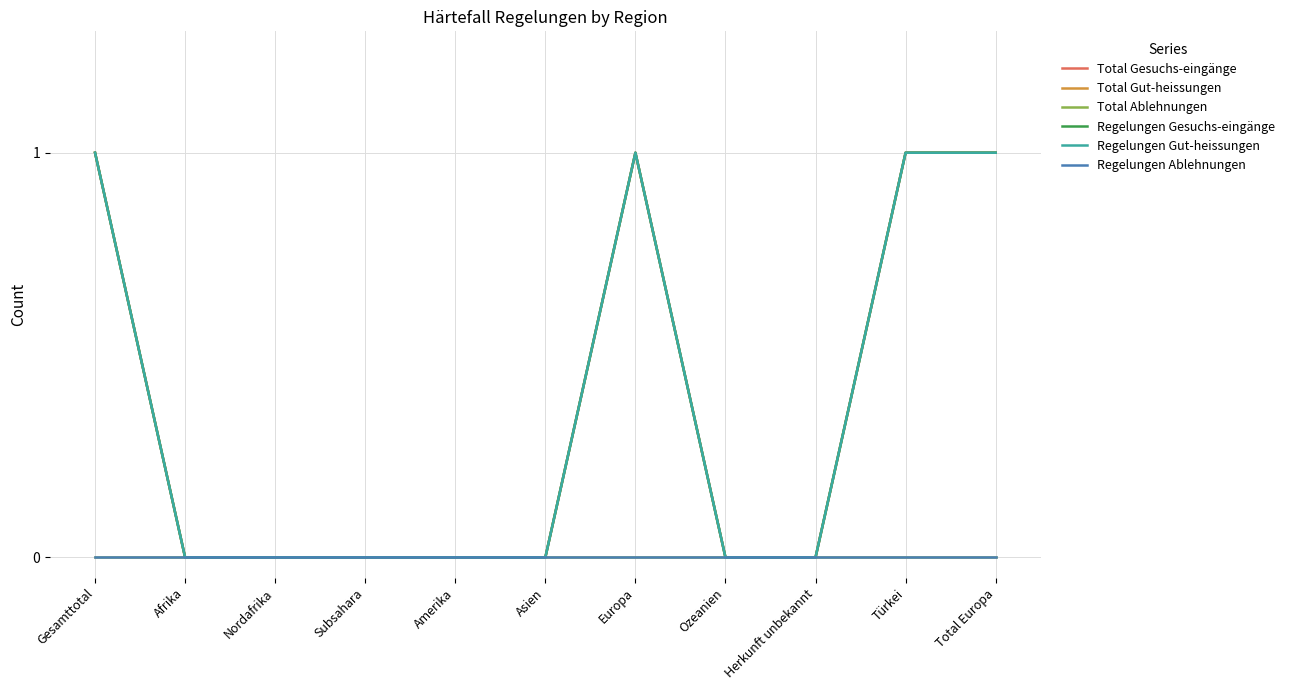

Does the chart display data point markers on the line(s)?

No